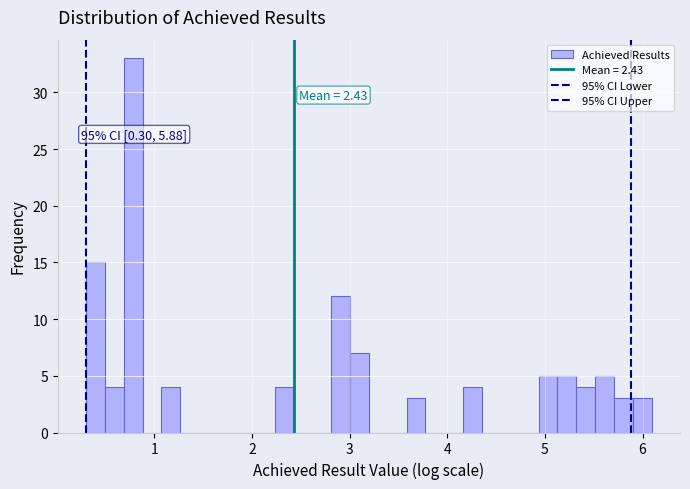

Read against the x-axis, roughly where is the centre of the tallest bar?

0.8